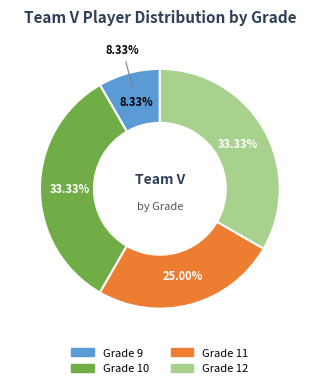

Does any single category account for the majority?

No